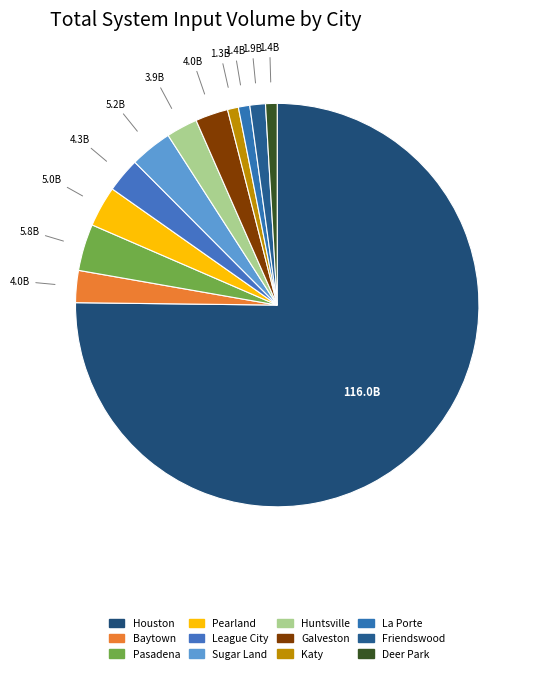

To the nearest percent, what is the difference between the largest and smallest slice percentages?

74%